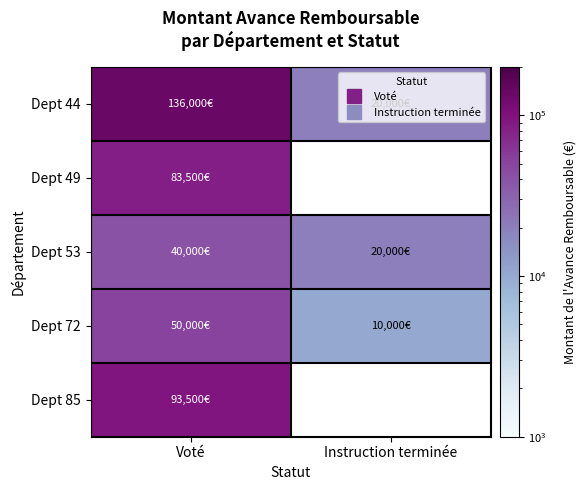

List the labels in order of Dept 72 value, smallest first.

Instruction terminée, Voté